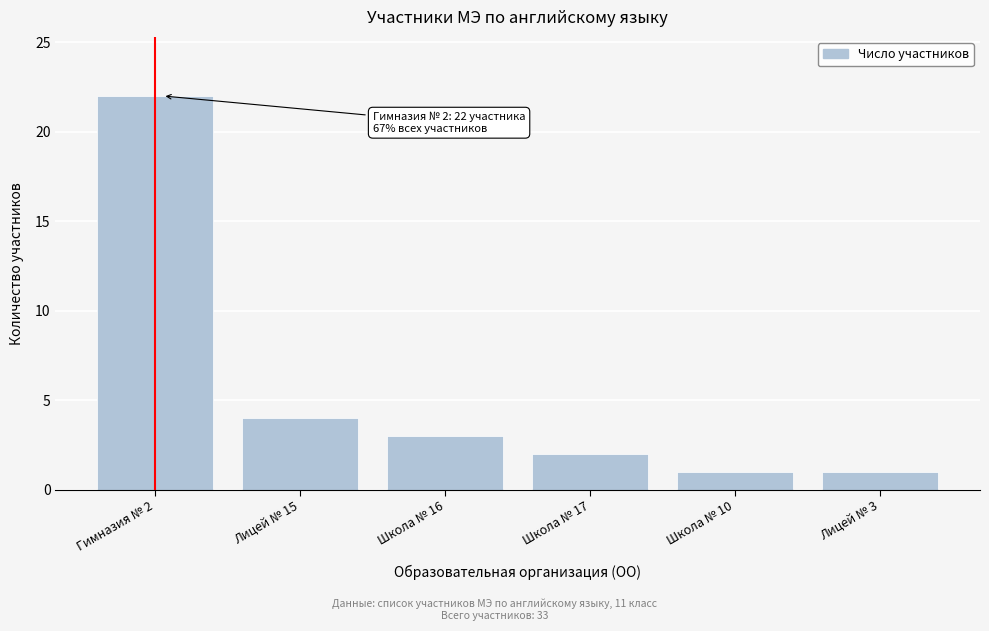

Reading right to left, extract all data points from this chart.

1	1	2	3	4	22